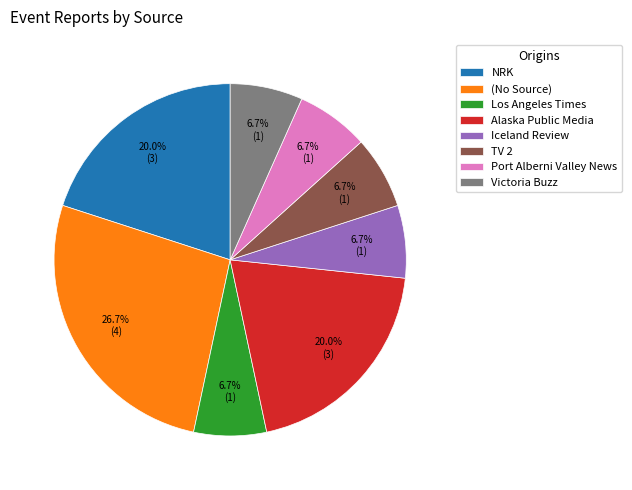

Which slice is the largest?

(No Source)